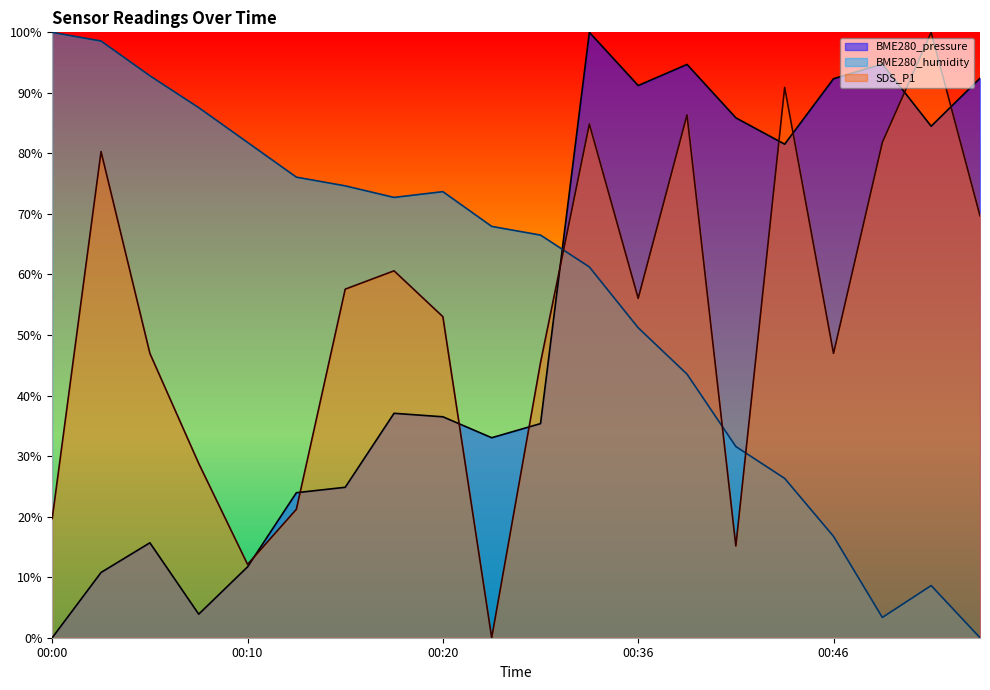

List the labels in order of SDS_P1 value, smallest first.

00:23, 00:10, 00:41, 00:00, 00:13, 00:08, 00:26, 00:05, 00:46, 00:20, 00:36, 00:15, 00:18, 00:54, 00:03, 00:49, 00:34, 00:39, 00:44, 00:51